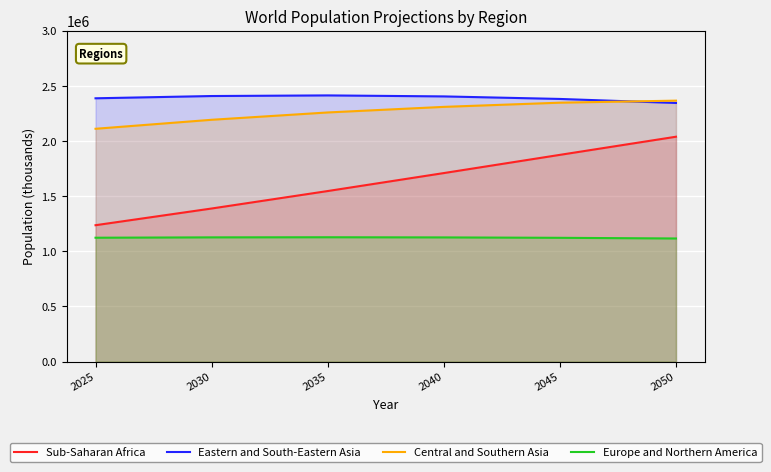

List the series in order of their peak value, highest first.

Eastern and South-Eastern Asia, Central and Southern Asia, Sub-Saharan Africa, Europe and Northern America